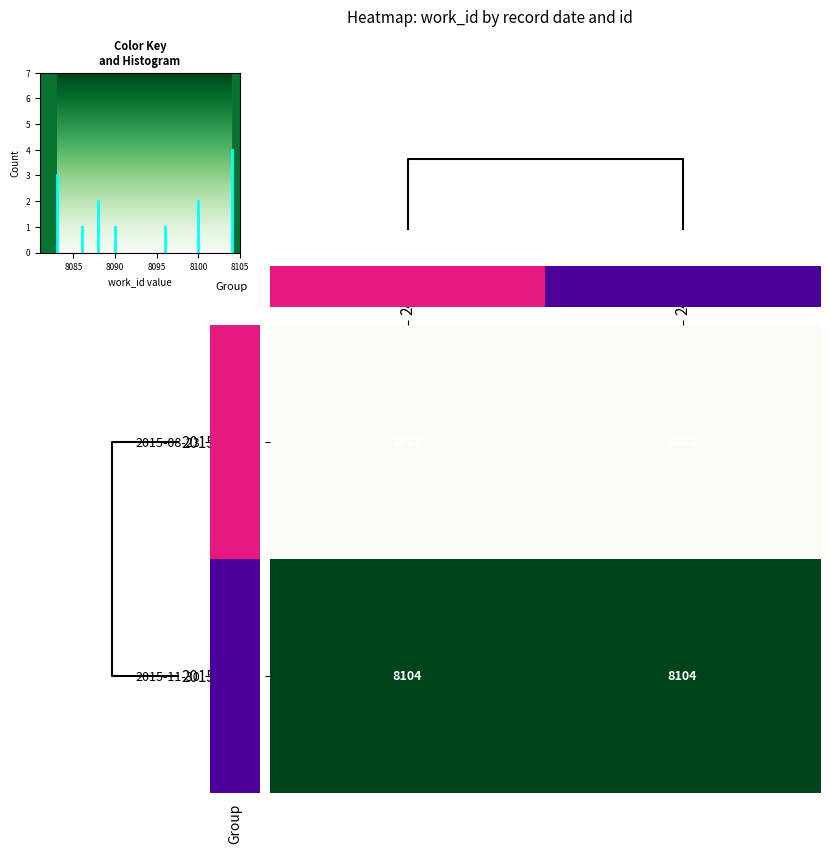

Is it true that 2015-08-23 equals 10848 at 24623?

False